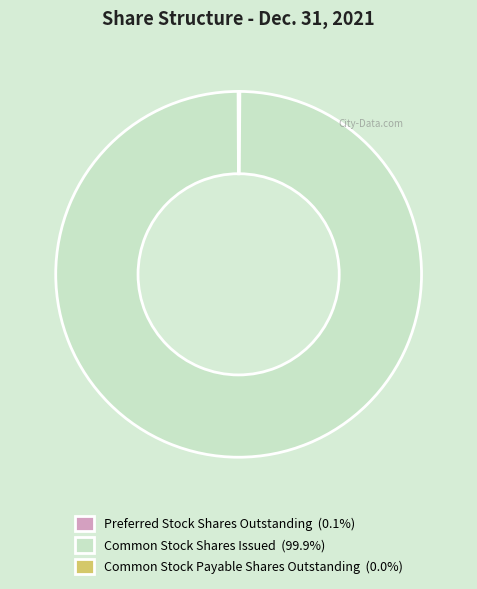

Is there a majority slice in this chart?

Yes